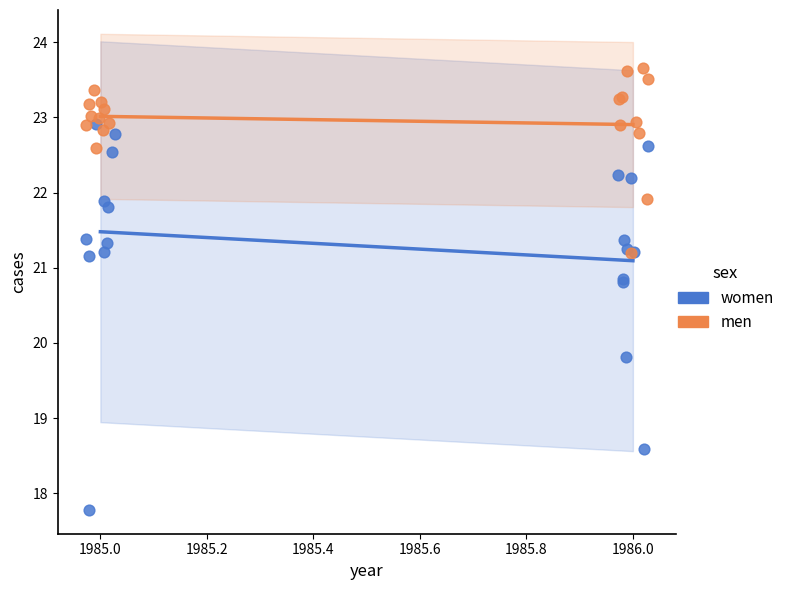

Which series contains the lowest Y value?

women